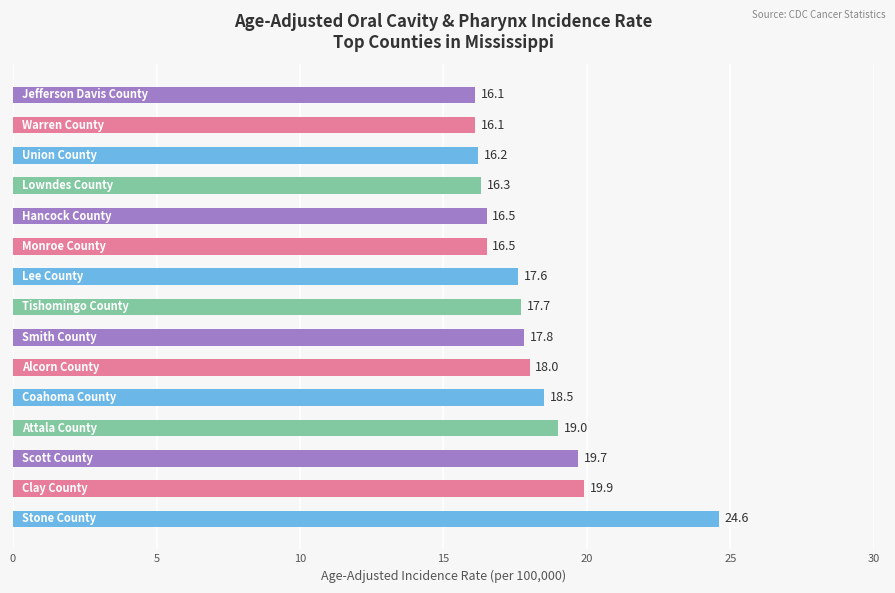

How many bars are there in total?

15